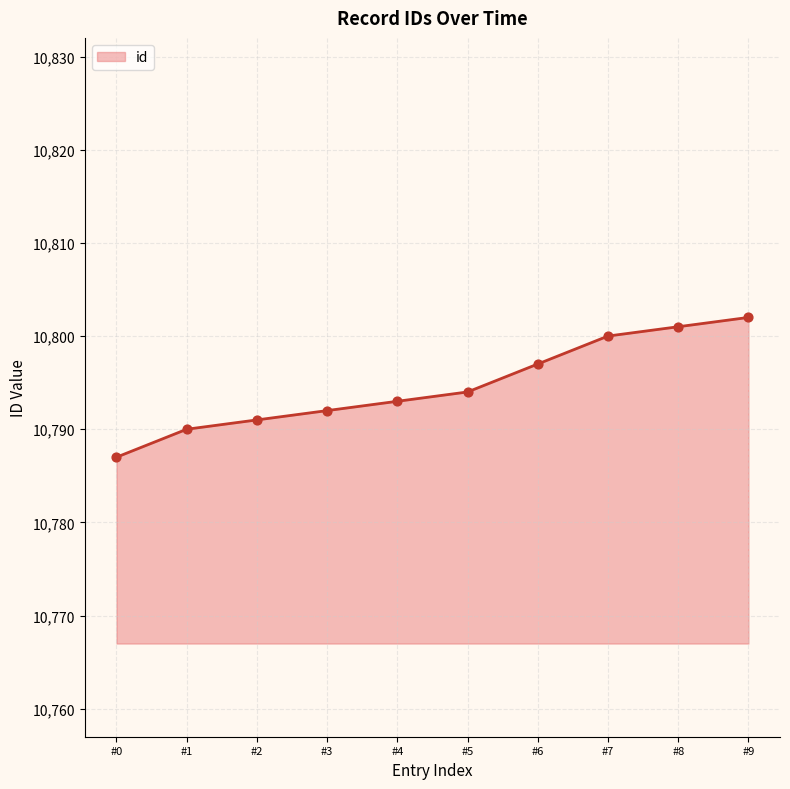

Which has a higher value, #4 or #0?

#4